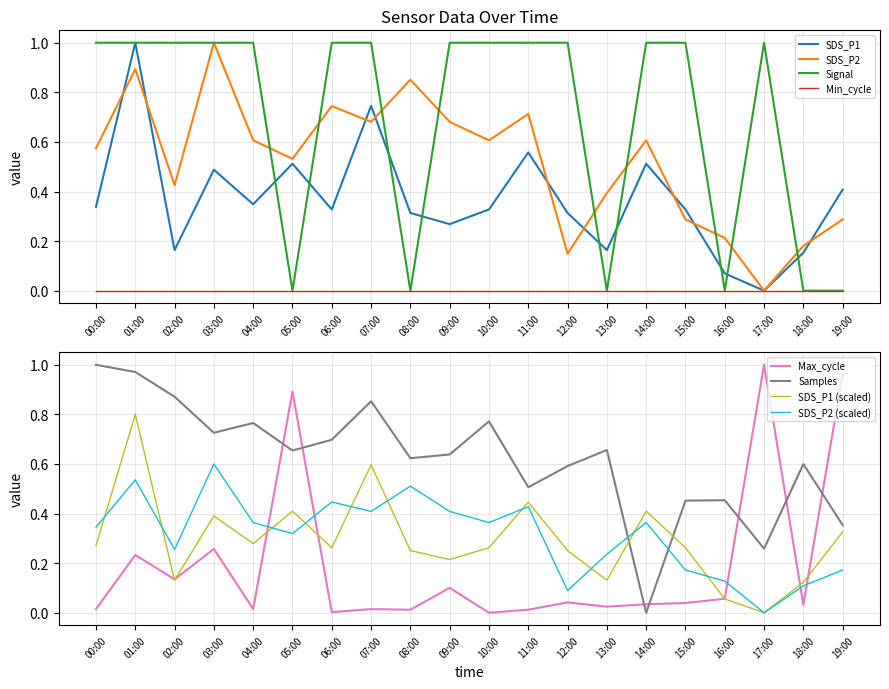

At which category is the sum across all series the highest?

01:00